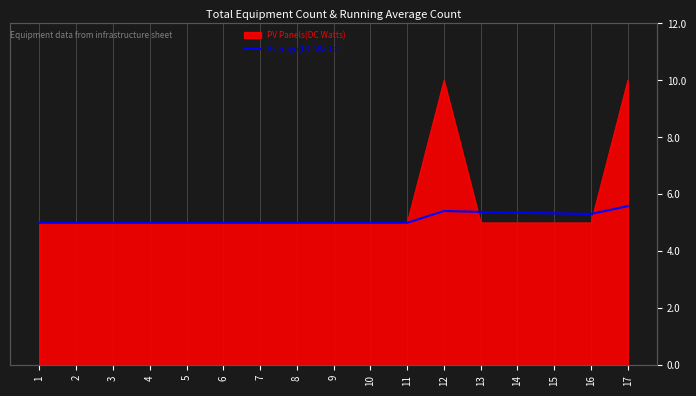

How many interior local peaks (higher than both neighbors) does the data have?

1